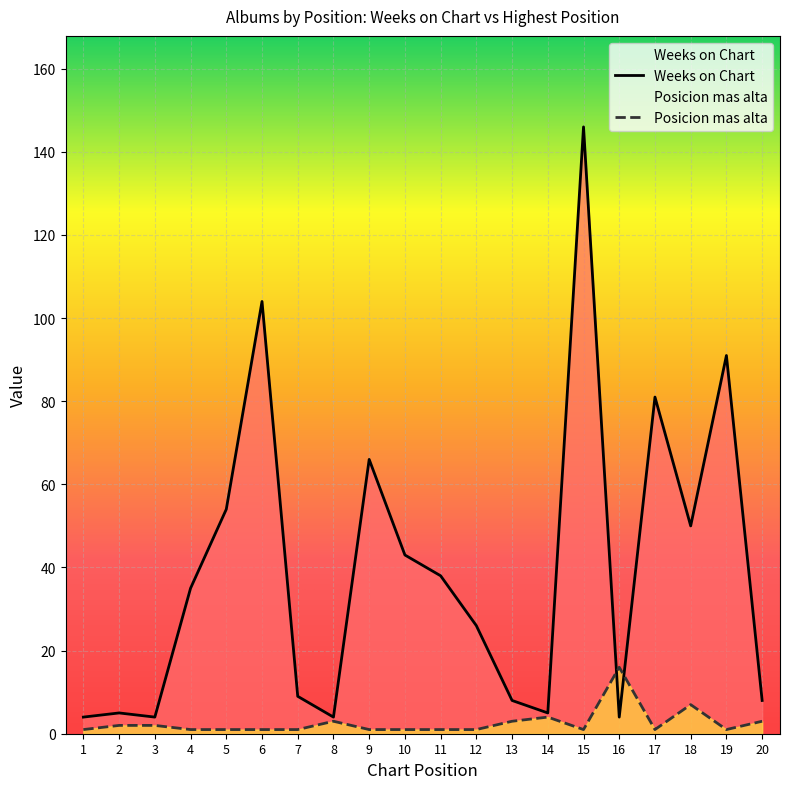

Which series ends up on top after the final intersection of Weeks on Chart and Posicion mas alta?

Weeks on Chart